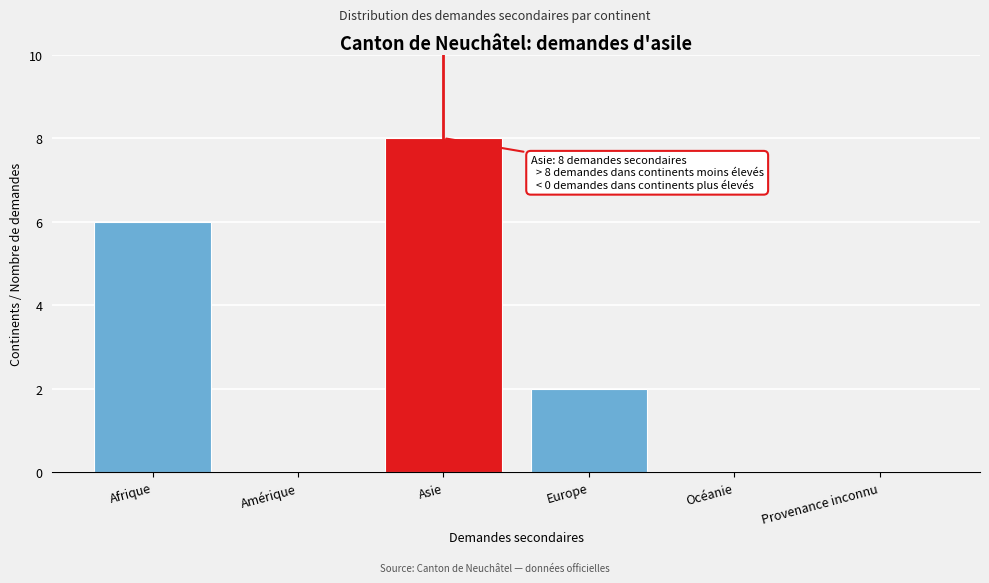

Reading right to left, extract all data points from this chart.

Provenance inconnu=0	Océanie=0	Europe=2	Asie=8	Amérique=0	Afrique=6